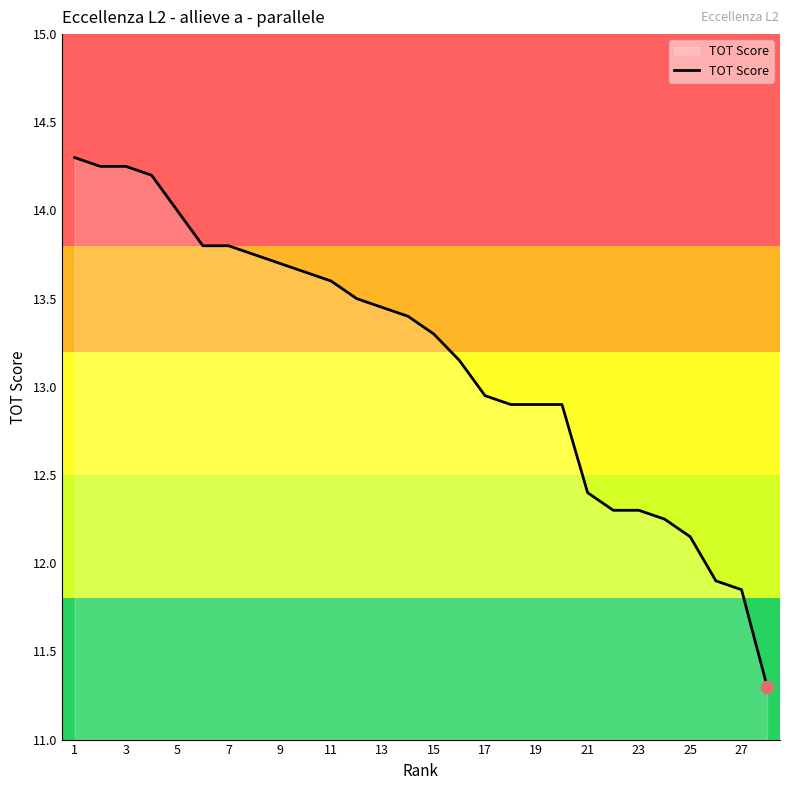

What is the greatest value displayed?

14.3